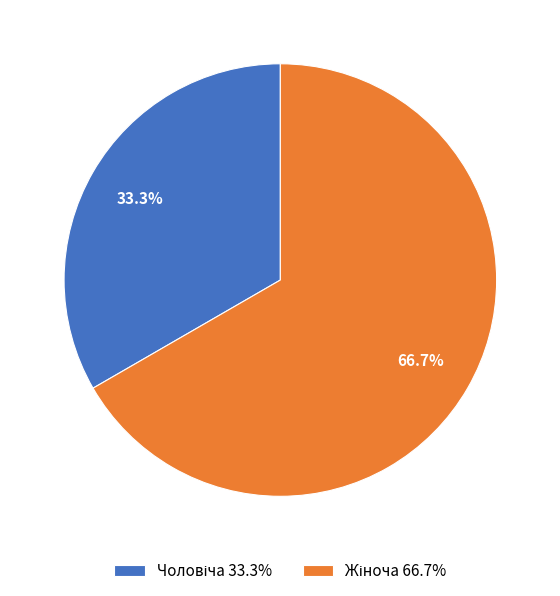

Is there any slice that represents more than half of the pie?

Yes